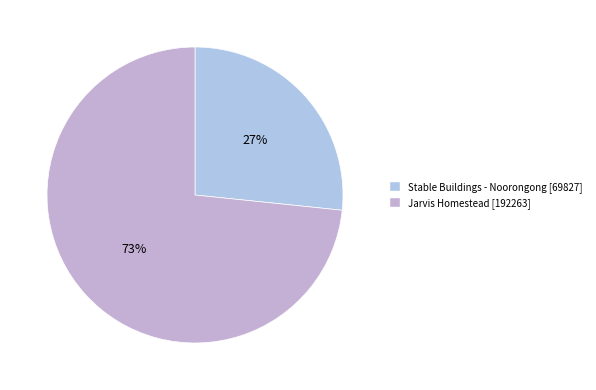

What is the ratio of the value at Stable Buildings - Noorongong to the value at Jarvis Homestead?

0.4